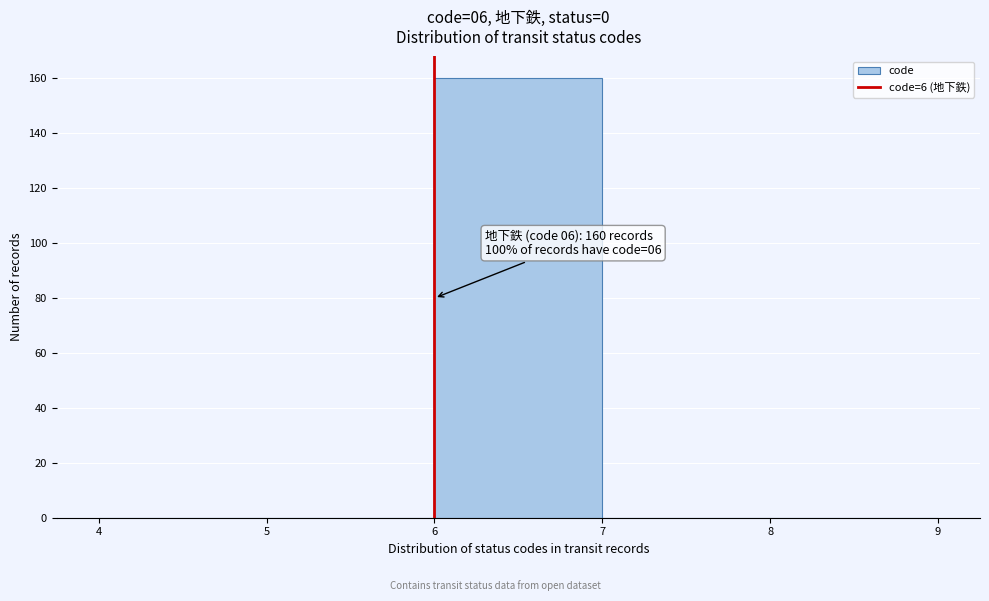

Which range on the x-axis has the tallest bar?

6 to 7